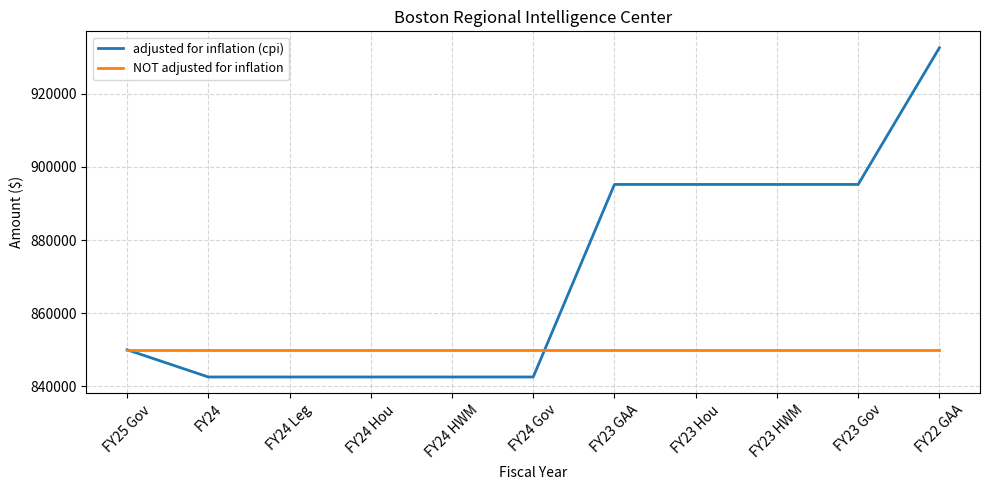

List the series in order of their peak value, highest first.

adjusted for inflation (cpi), NOT adjusted for inflation